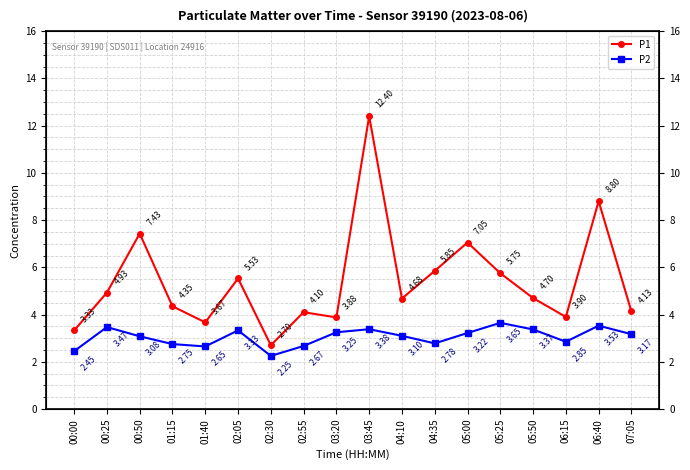

Where is the first local maximum for P1?

00:50